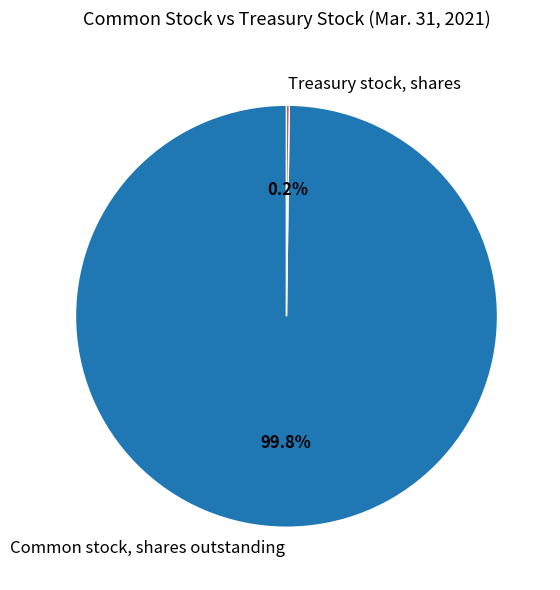

Is there any slice that represents more than half of the pie?

Yes